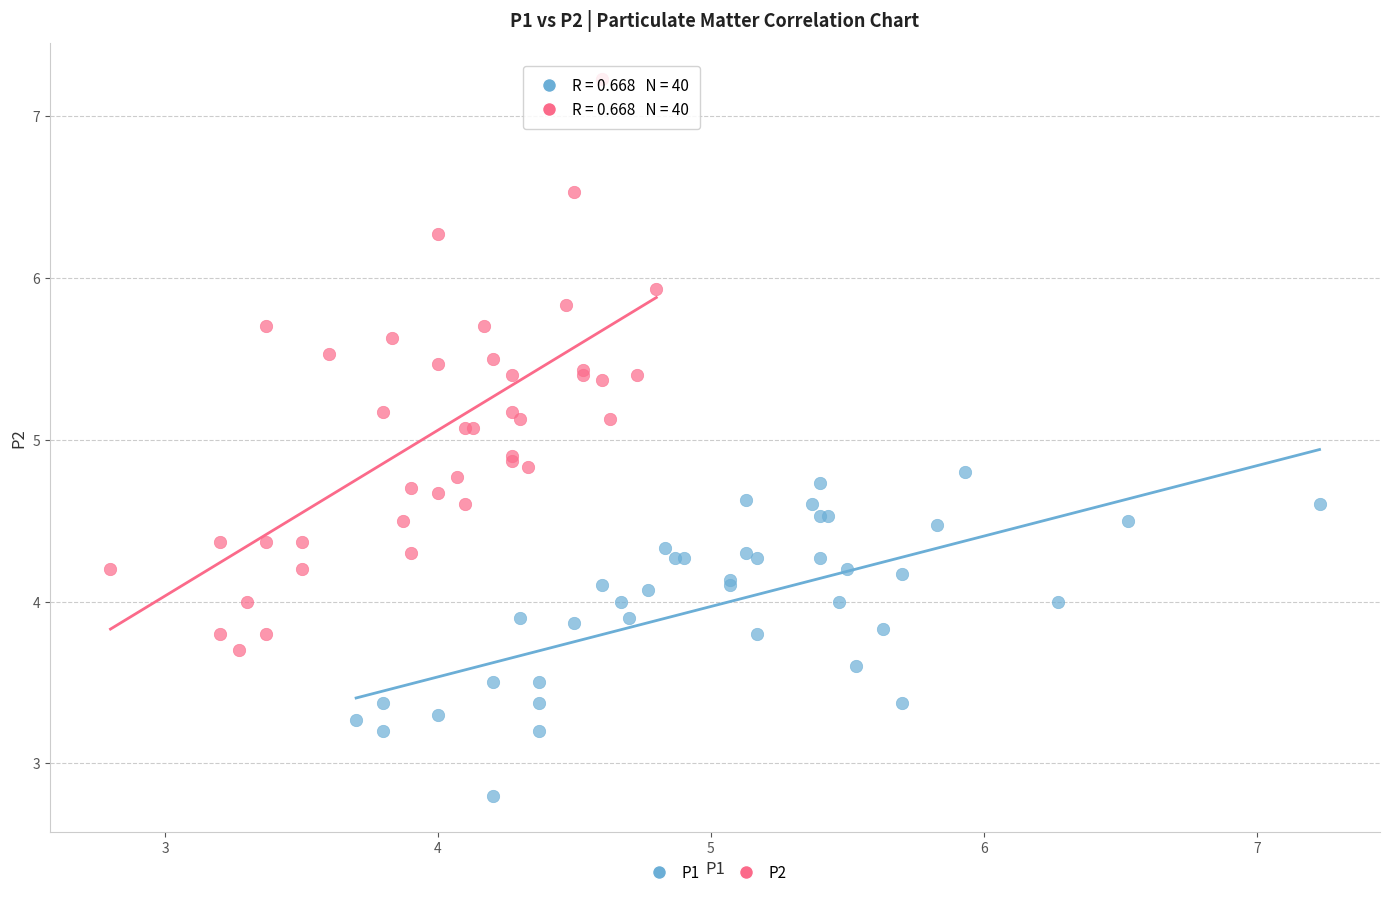

Which series reaches the minimum Y coordinate?

P1